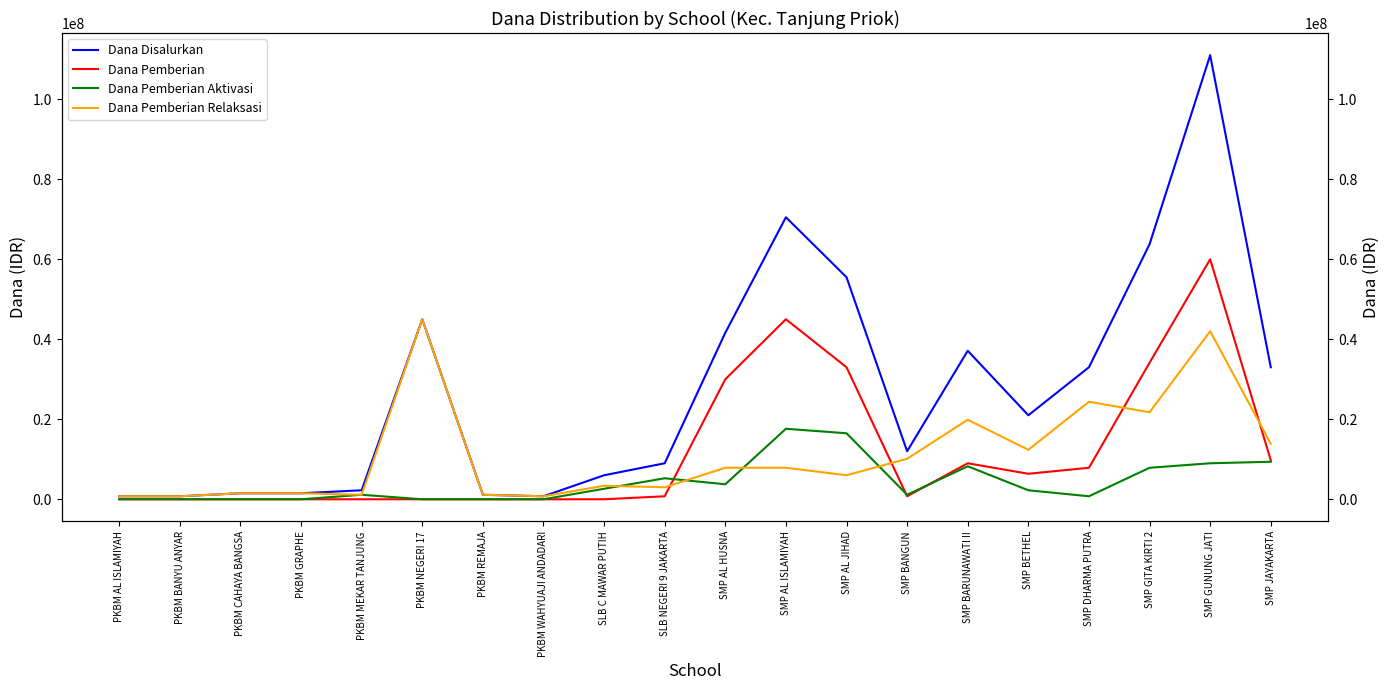

What is the sum of all Dana Pemberian Aktivasi values?

85500000